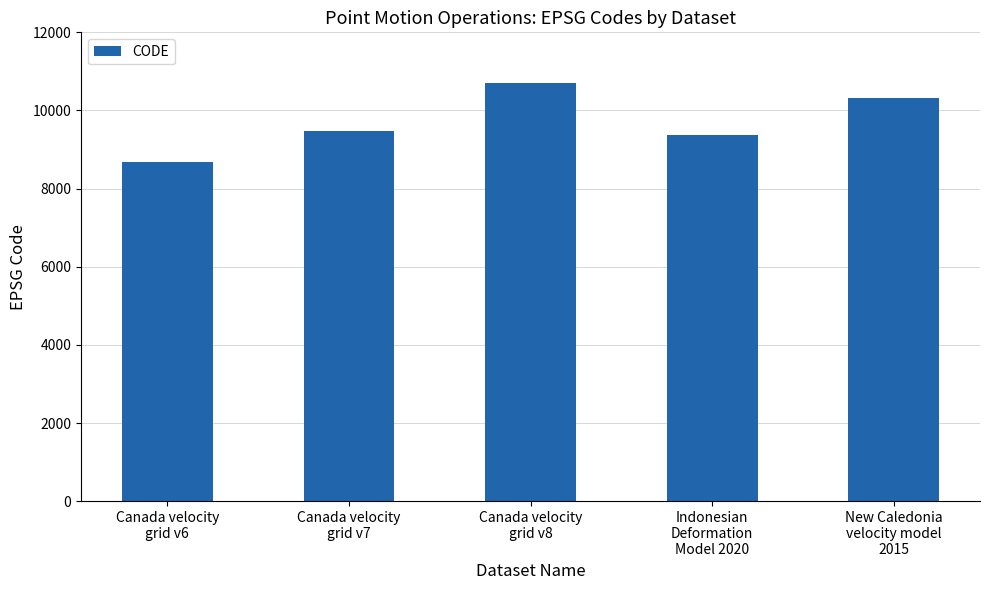

The chart shows a value of 8676 at Canada velocity
grid v6. True or false?

True